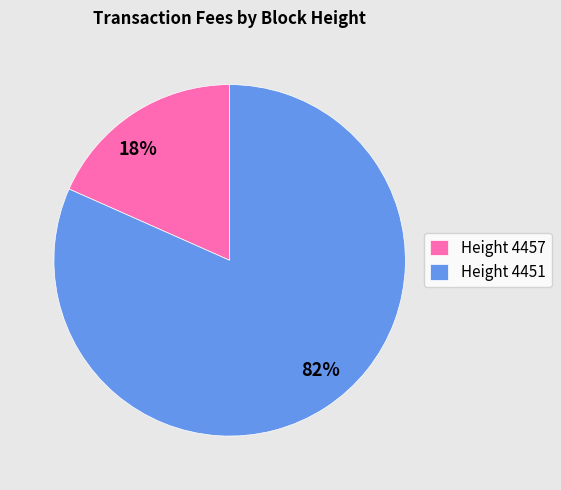

How many slices are in this pie chart?

2